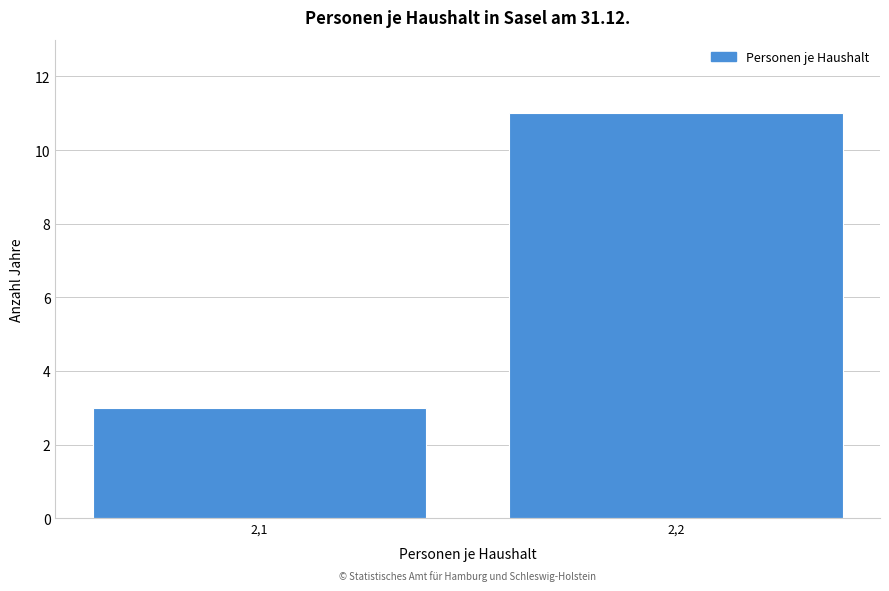

Reading left to right, extract all data points from this chart.

2,1=3	2,2=11